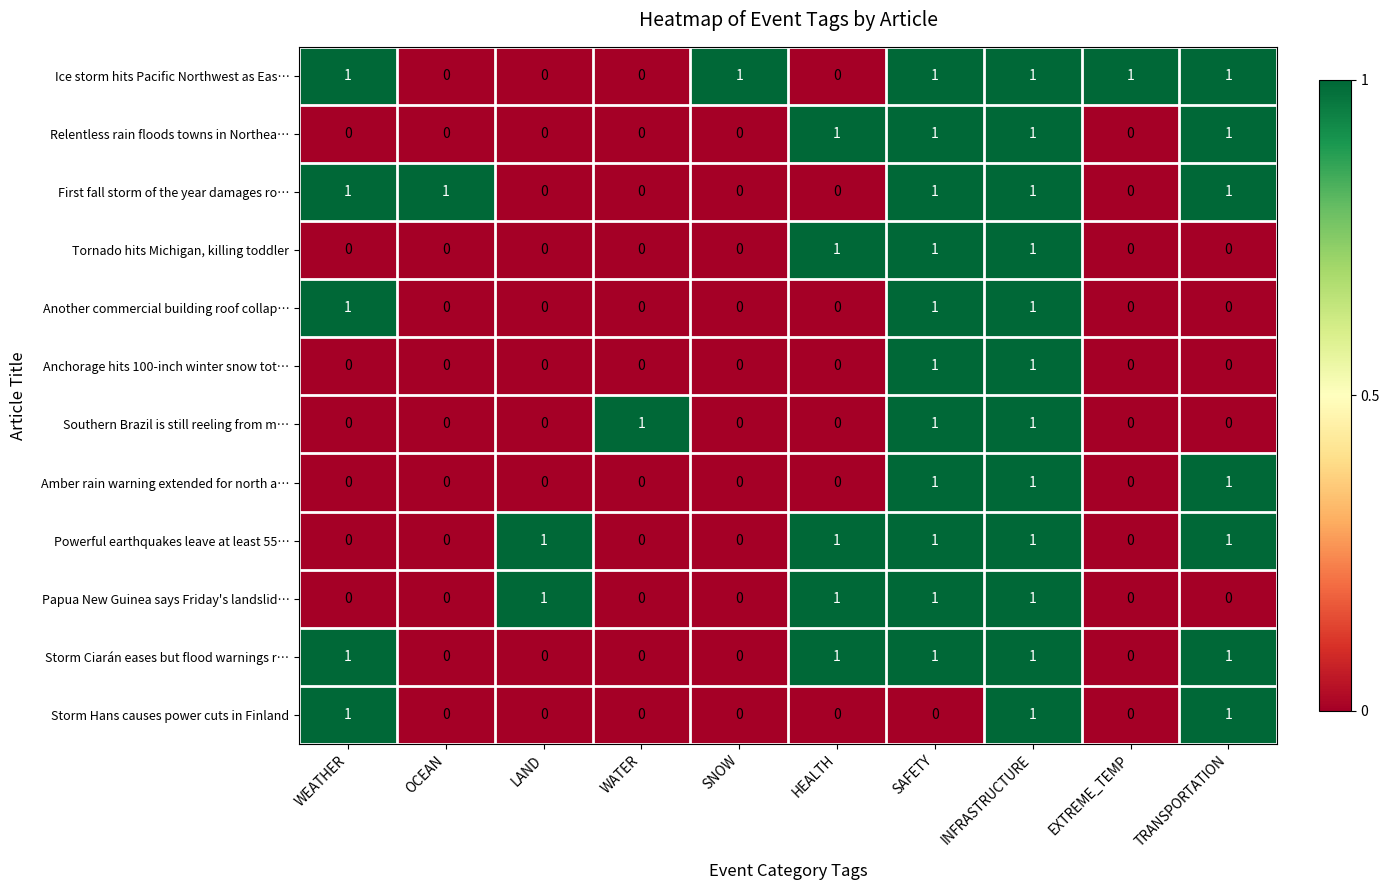

Count the Amber rain warning extended for north a… values in the range 0 to 1.

10